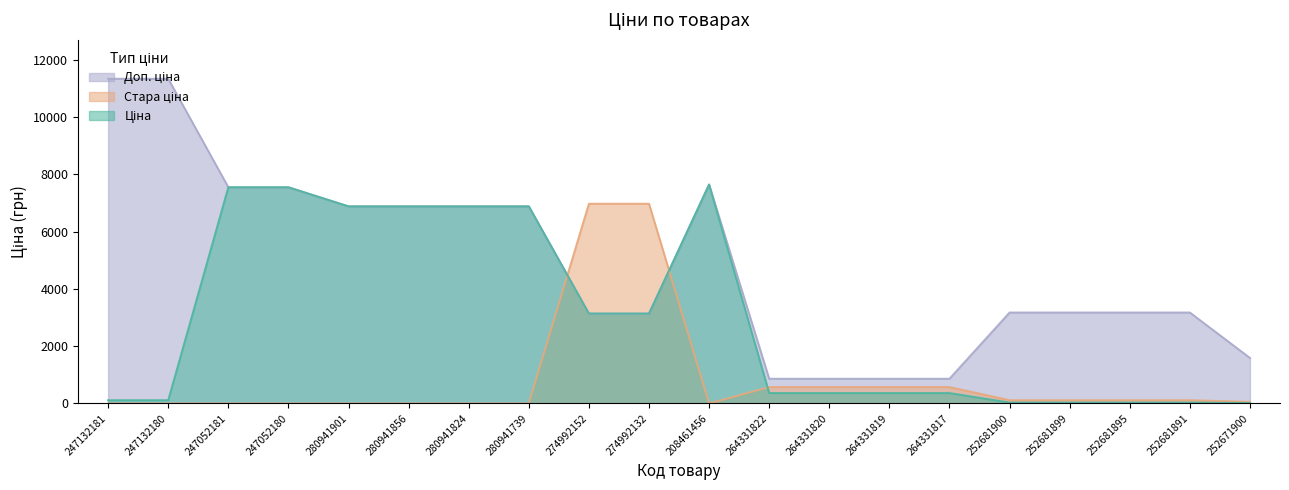

Which series has the widest spread of values?

Доп. ціна